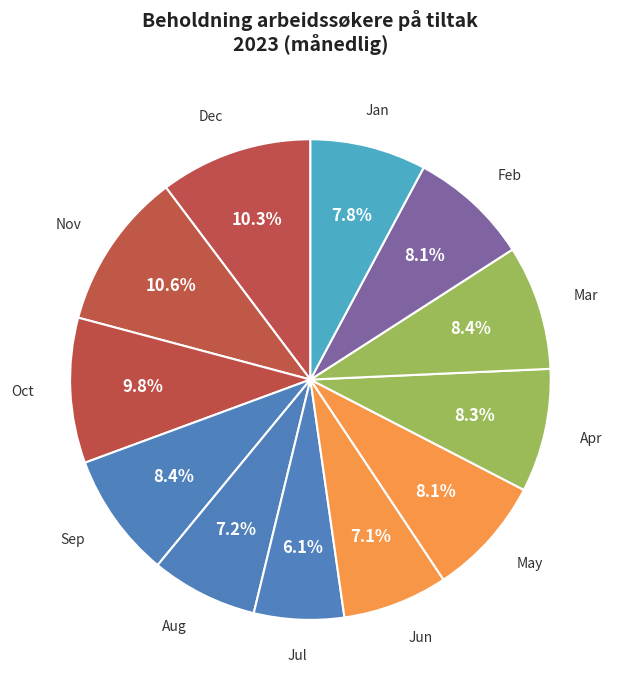

Count the number of slices in the pie.

12